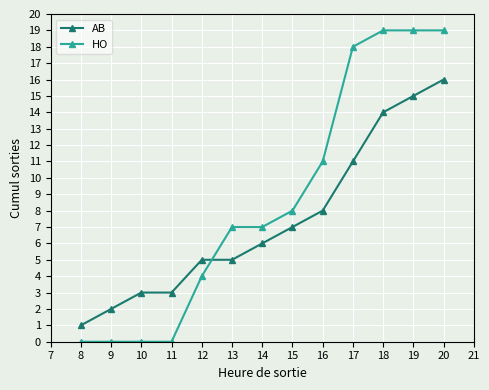

What is the total value across all series at 12?

9